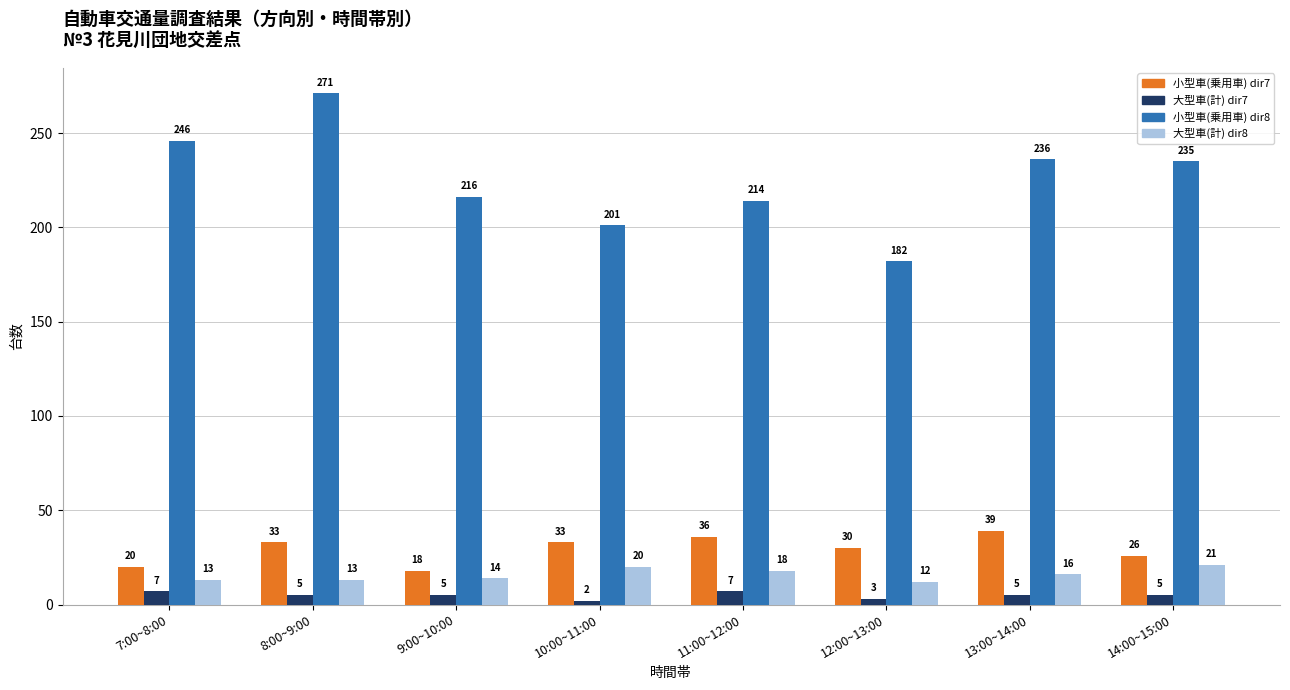

What is the approximate value of 小型車(乗用車) dir7 at 10:00~11:00, to the nearest 5?

35